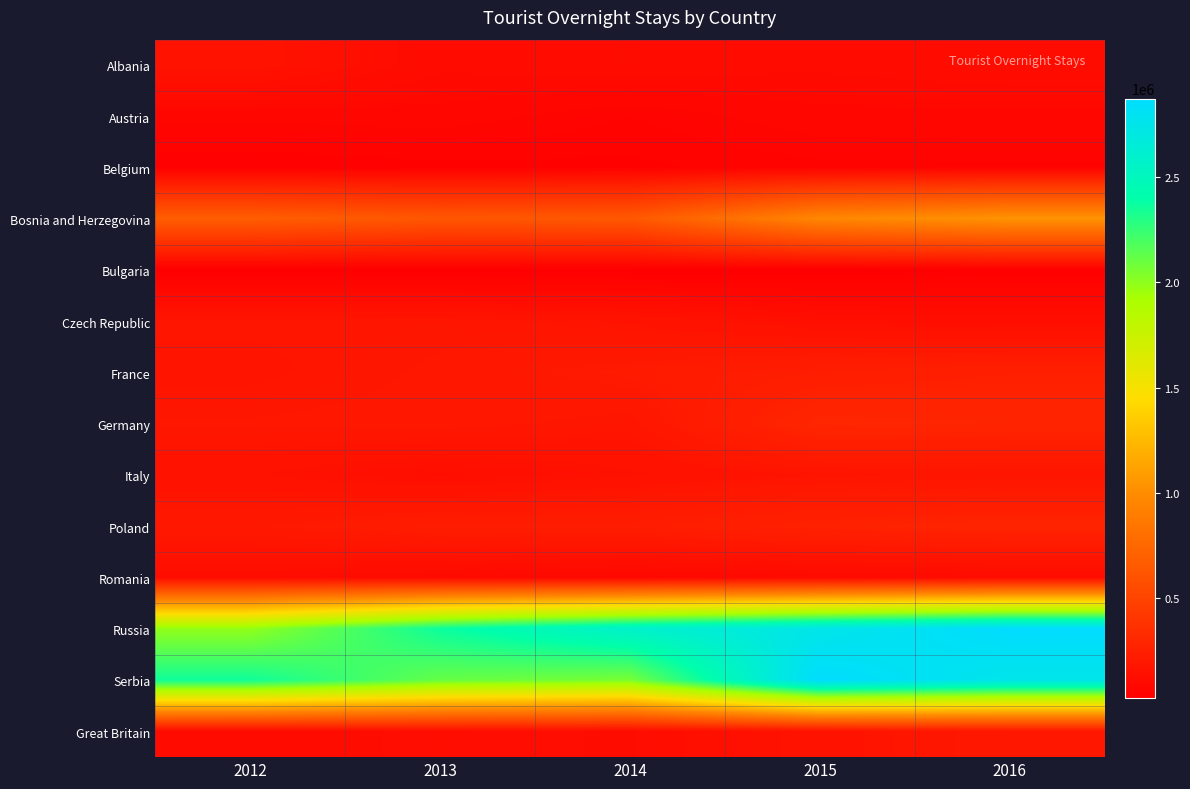

What is the total value across all series at 2013?

6485188